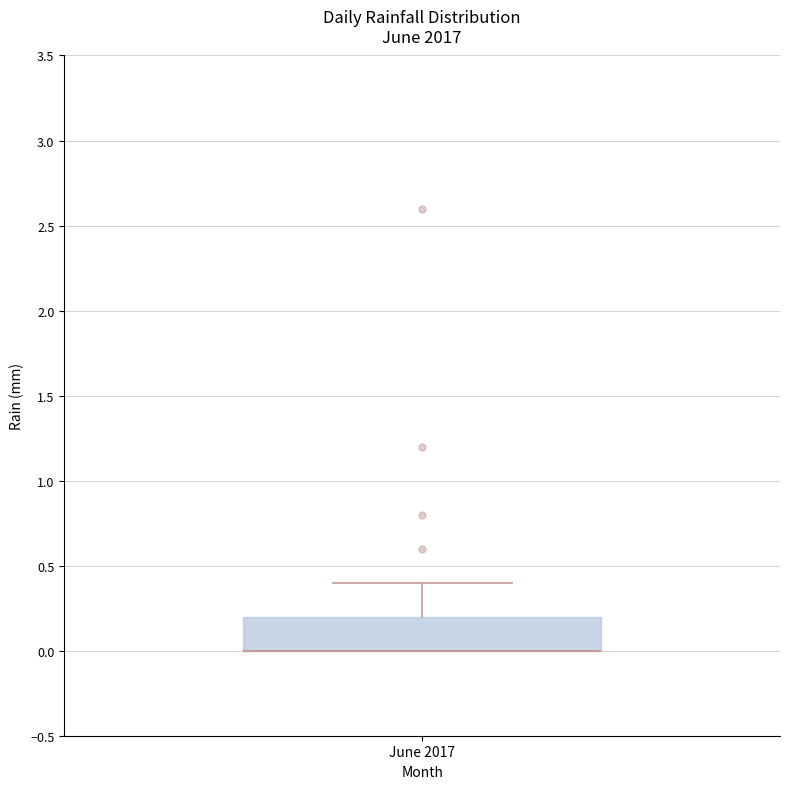

Where is the lower edge of the box for June 2017 on the y-axis? The values are not printed on the chart, so give them approximately, as read against the axis.

0.0